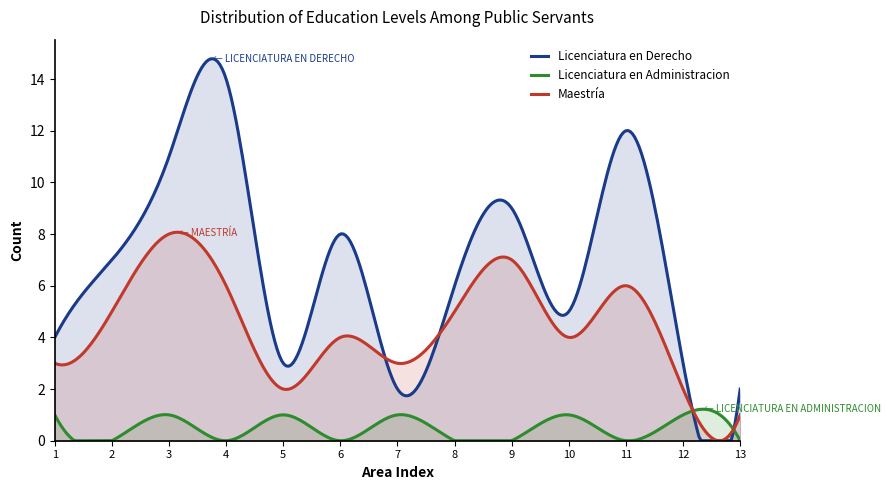

Which category has the highest value across all series?

4